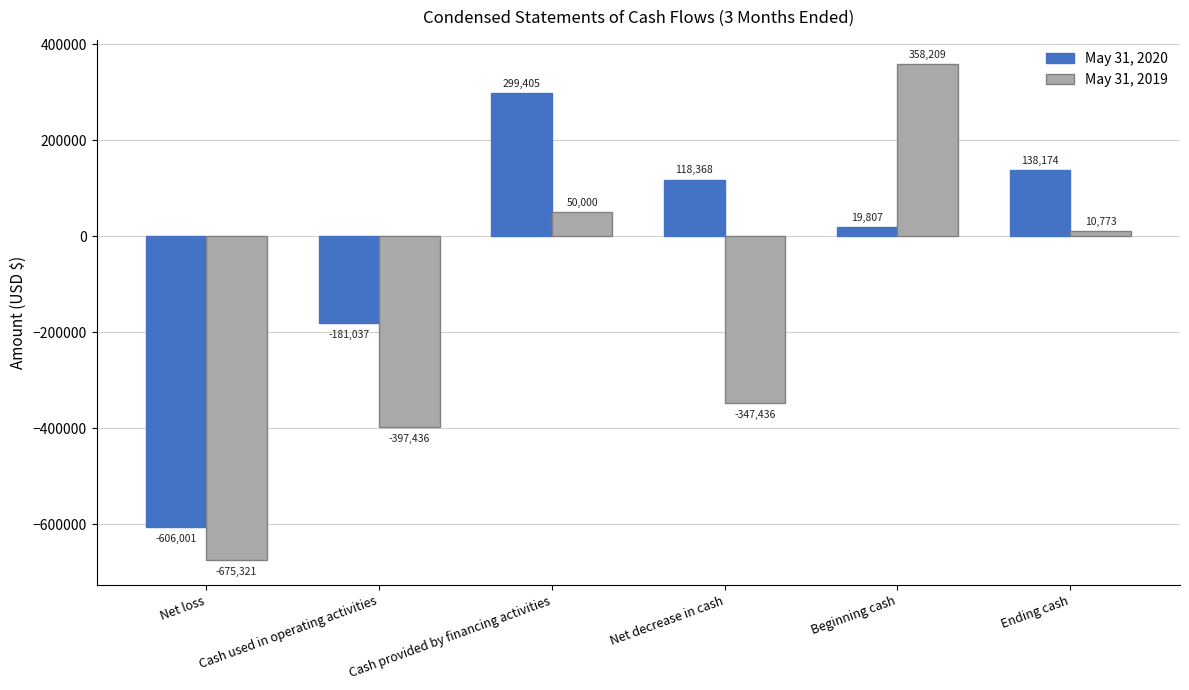

Is it true that May 31, 2019 equals -547894 at Net decrease in cash?

False